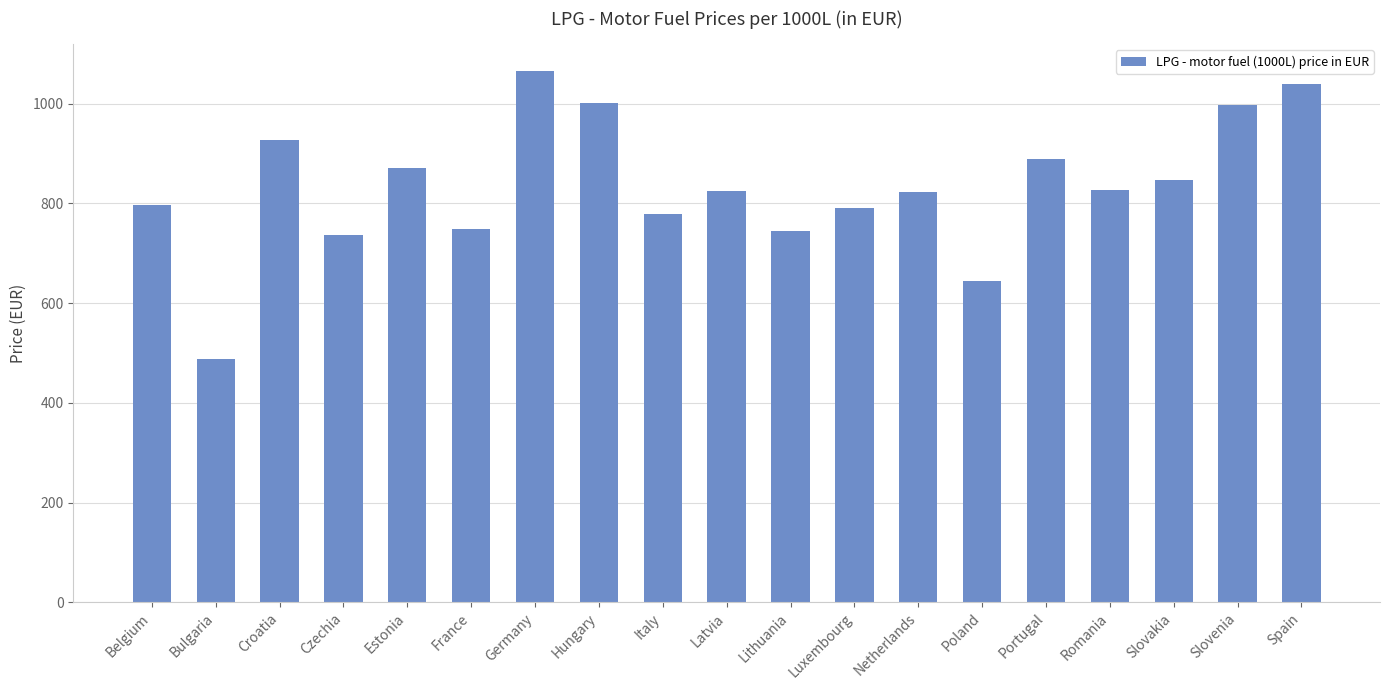

Which label corresponds to the smallest value in the chart?

Bulgaria